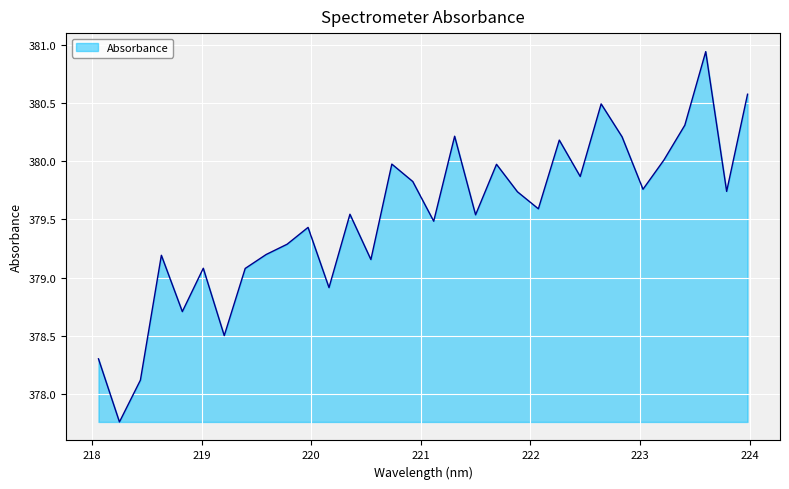

What is the difference between the maximum and minimum values?

3.2